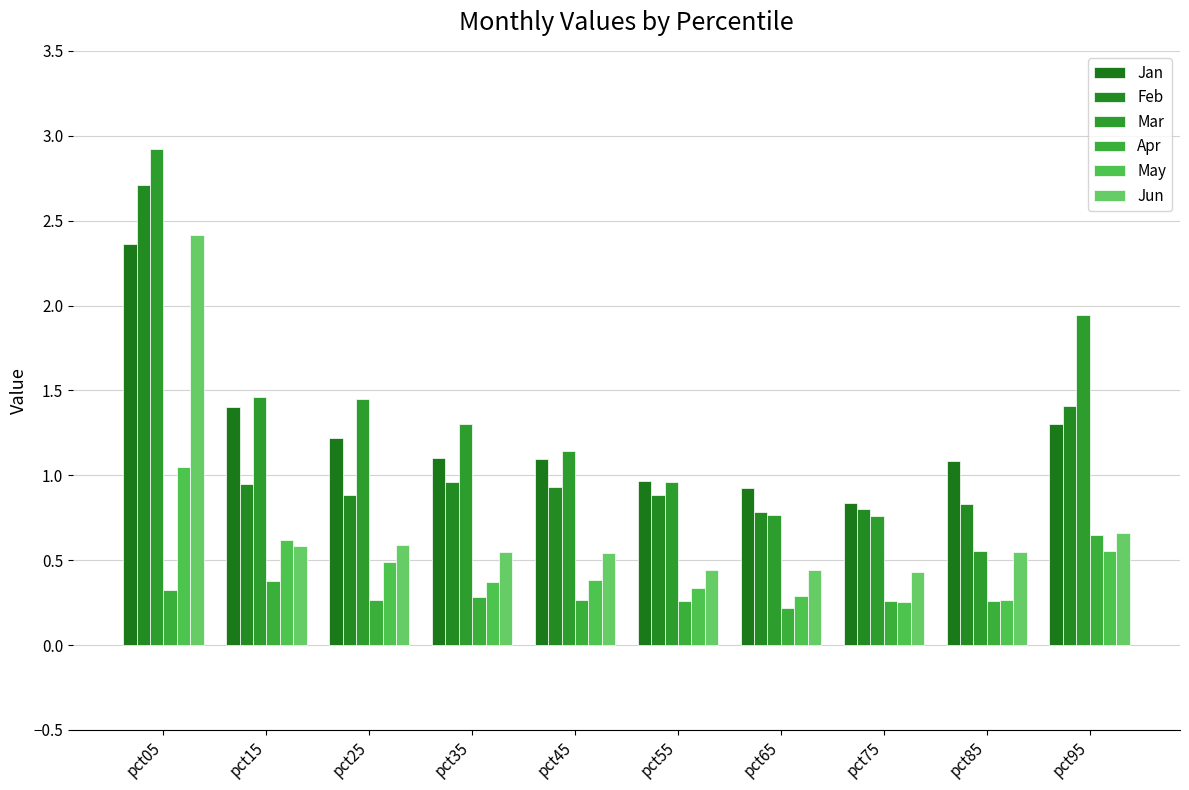

Which label corresponds to the smallest value in the chart?

pct65